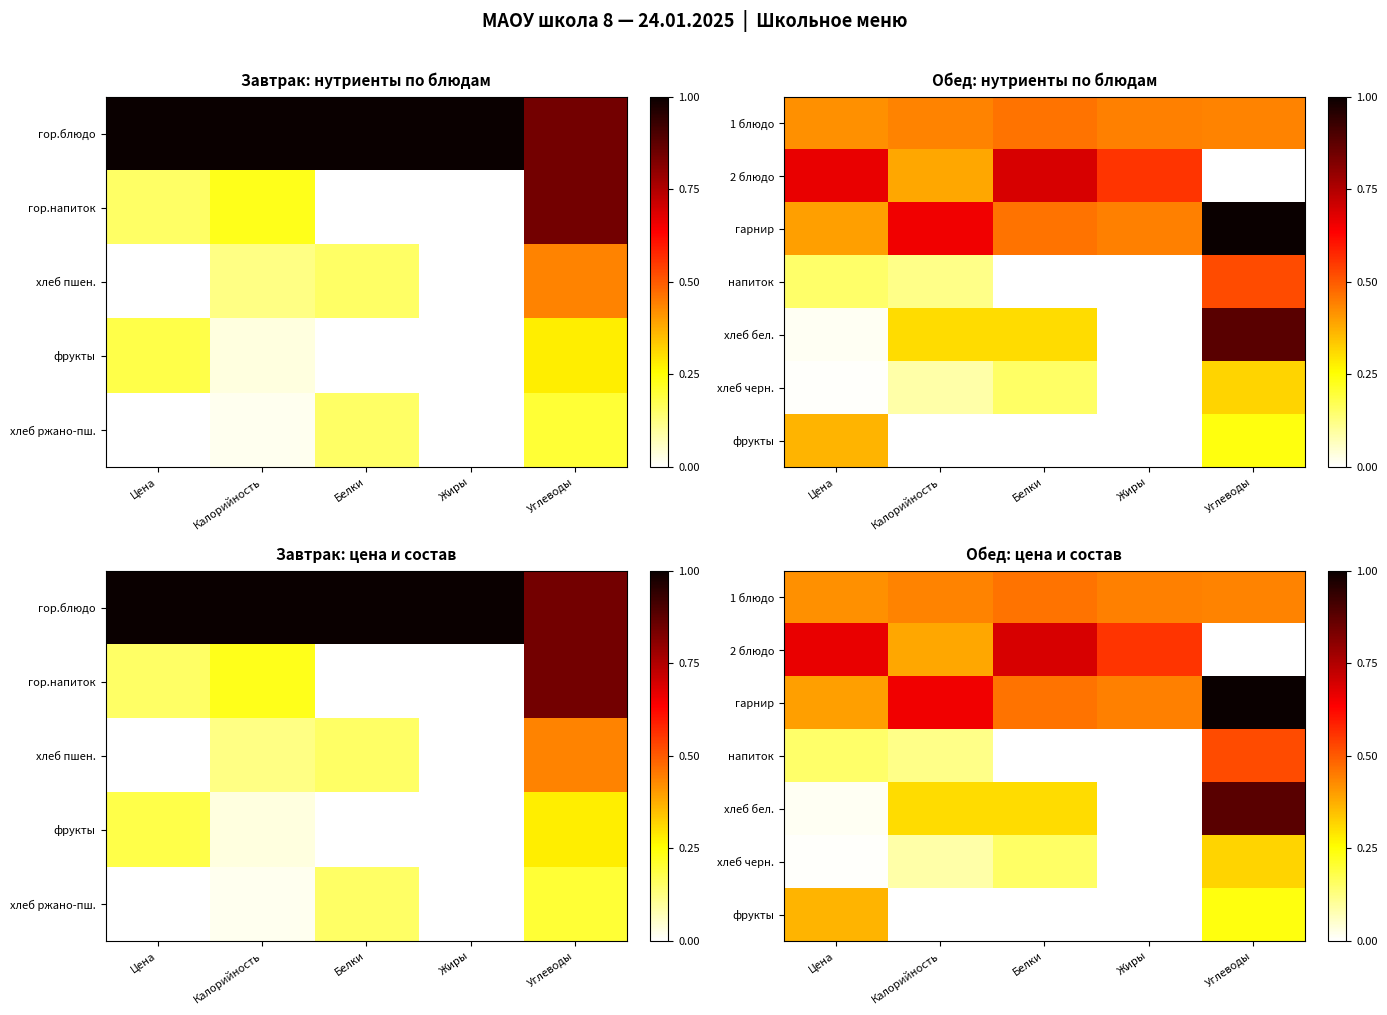

Count the number of data series in this chart.

7